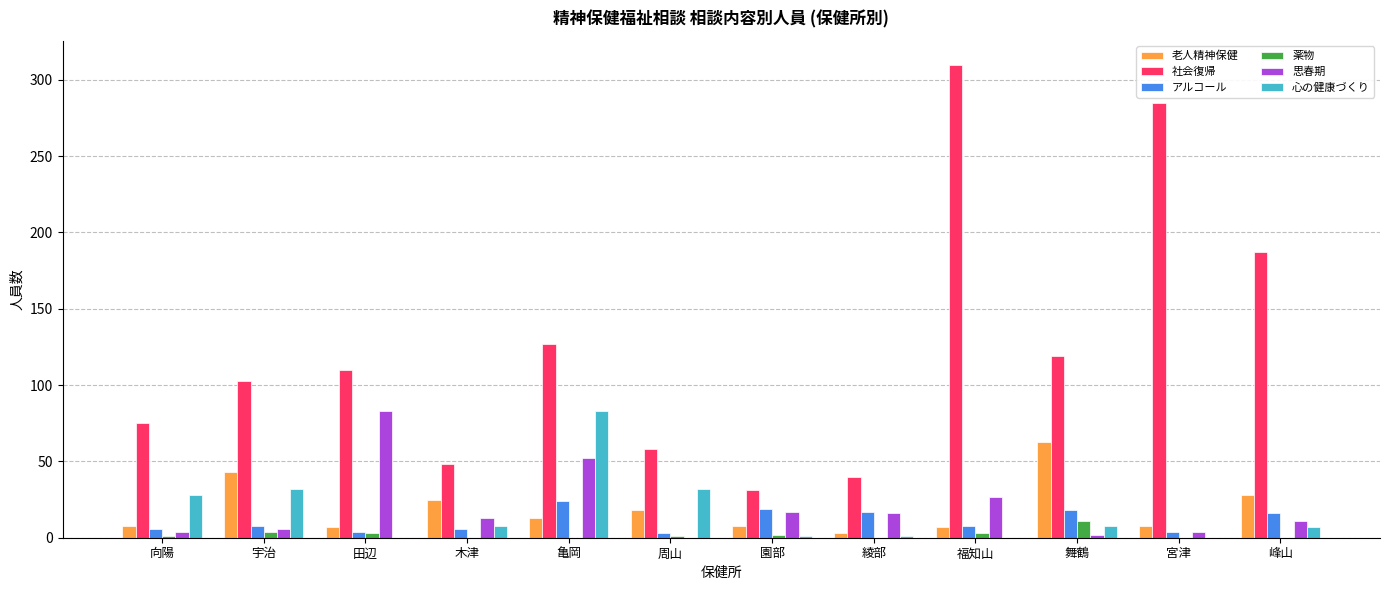

Between 田辺 and 園部, which series saw the biggest shift?

社会復帰